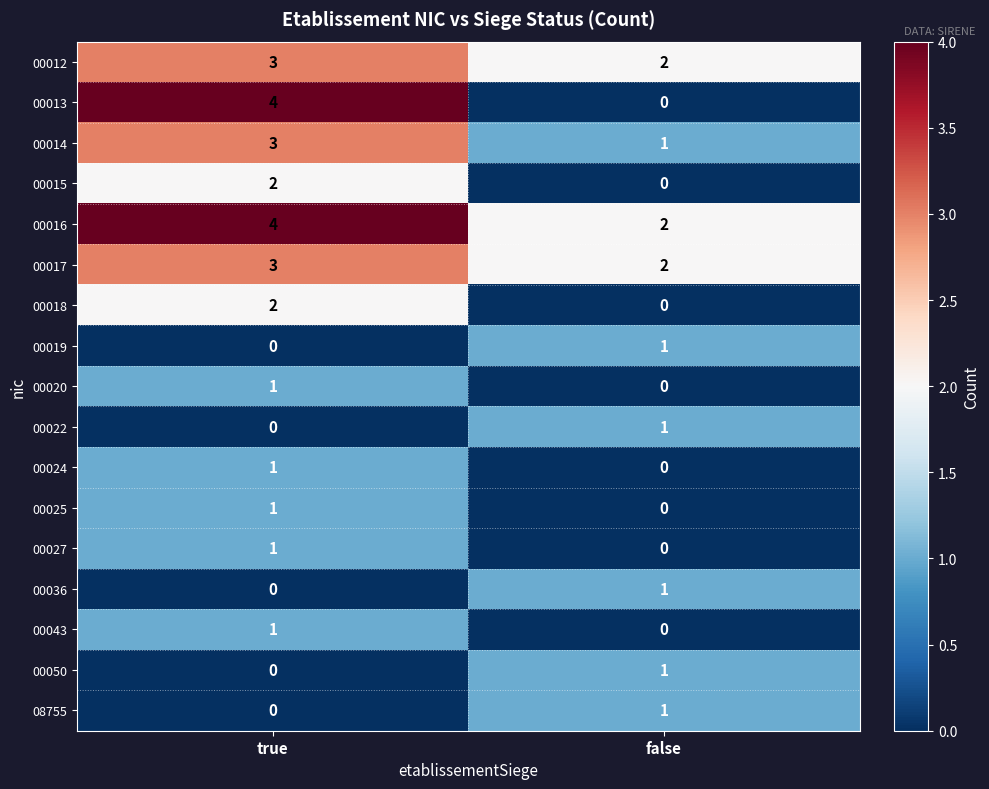

Between true and false, which series saw the biggest shift?

00013